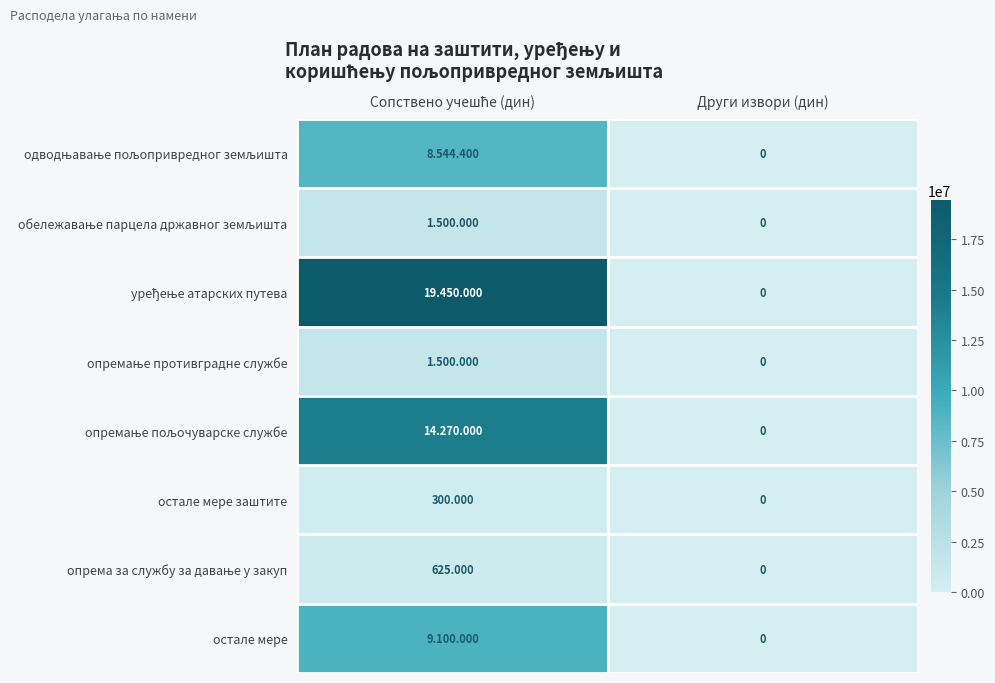

How many values in the остале мере заштите series are below 300?

1